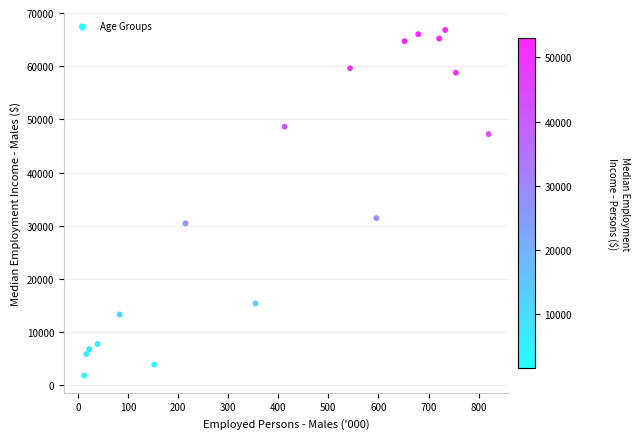

What is the range of Y values (max minus min)?

64974.5